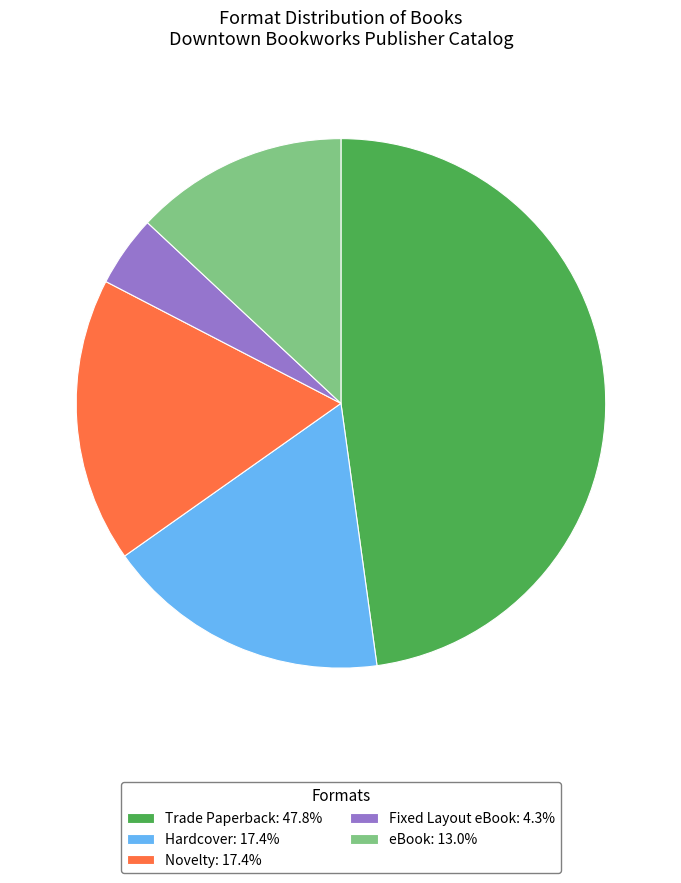

What is the ratio of the value at eBook: 13.0% to the value at Trade Paperback: 47.8%?

0.3